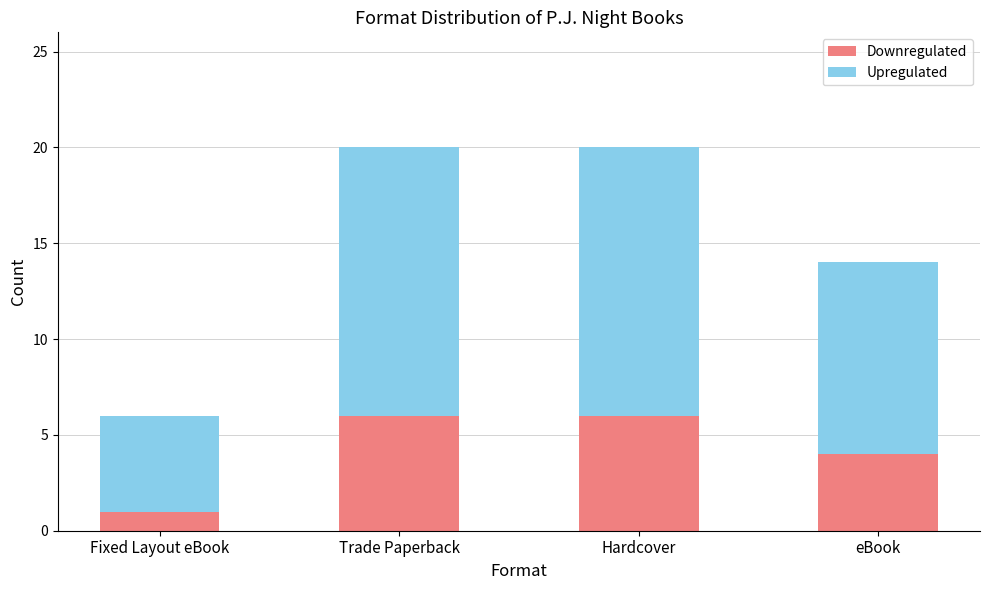

Is it true that Downregulated equals 6 at Trade Paperback?

True